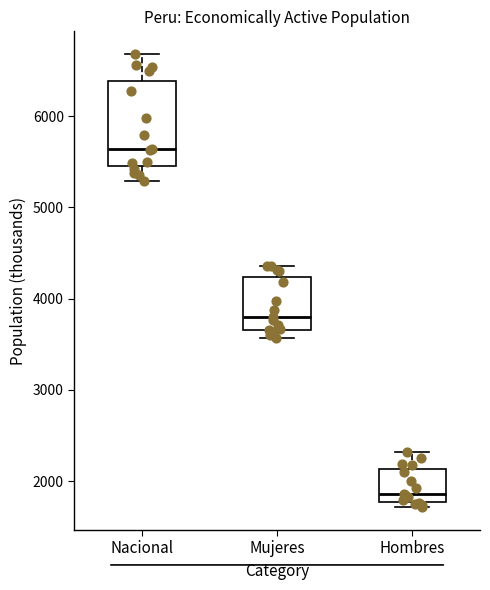

Reading left to right, read every box against the y-axis: the position of its median line, the range the box covers, and the ends of its whiskers. The values are not printed on the chart, so give them approximately, as read against the axis.

Nacional: median 5600, box 5500 to 6400, whiskers 5300 to 6700
Mujeres: median 3800, box 3700 to 4200, whiskers 3600 to 4400
Hombres: median 1900, box 1800 to 2100, whiskers 1700 to 2300